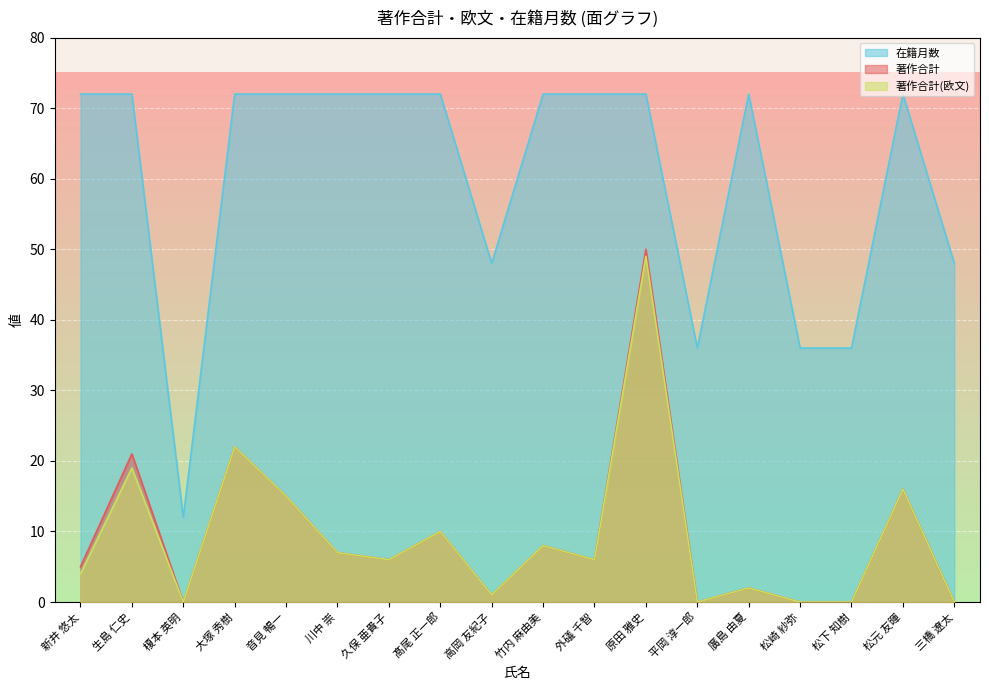

What is the maximum value shown in the chart?

72